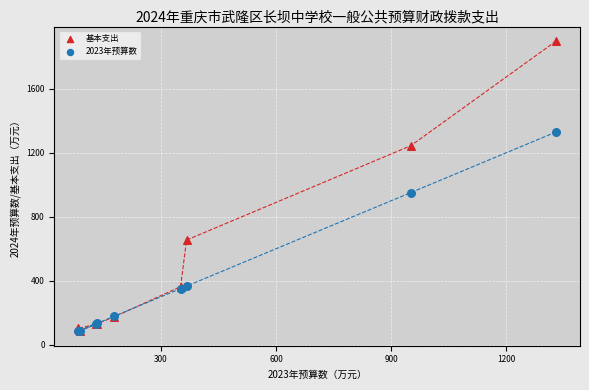

In the 基本支出 series, what Y value is closest to 992?

1243.6